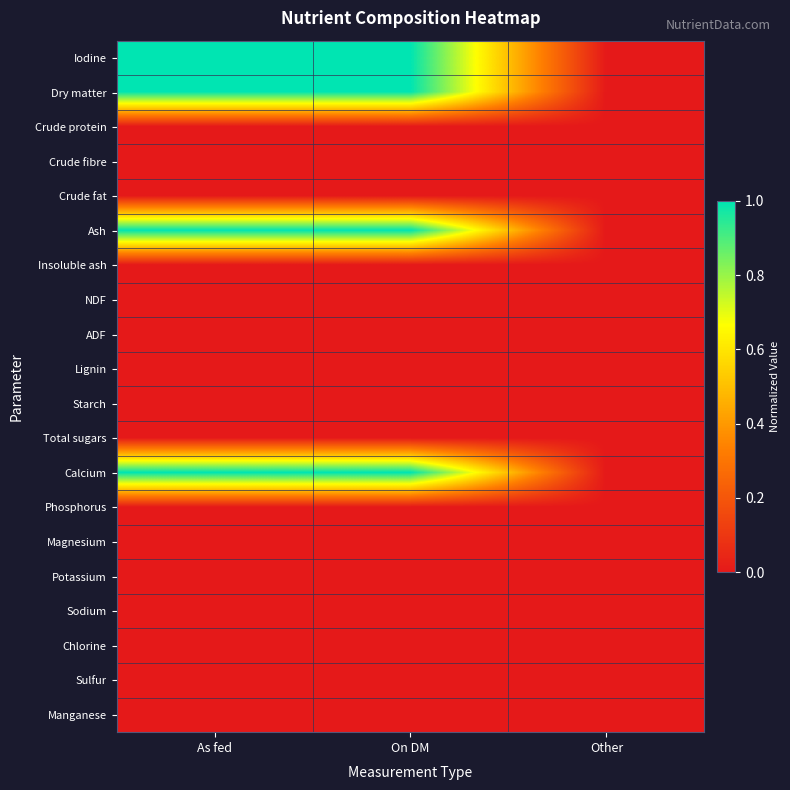

Which has a higher value, Other or On DM?

On DM